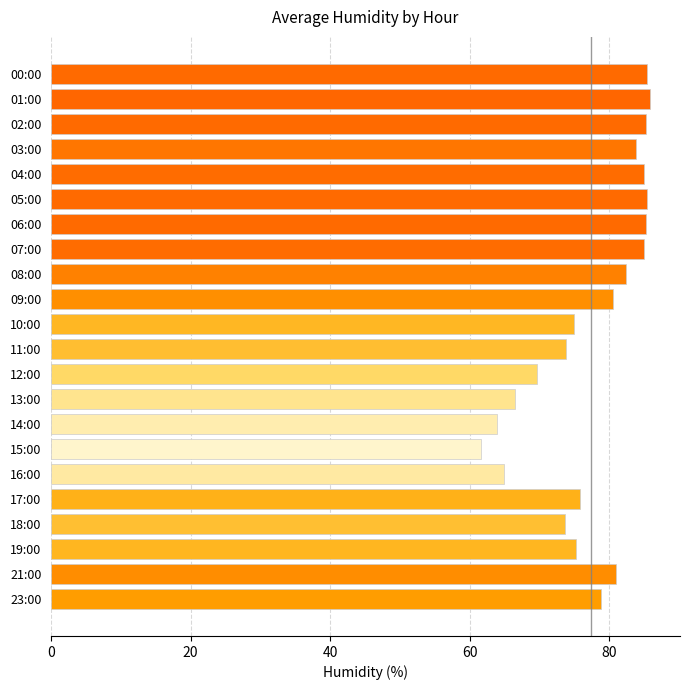

How many distinct data groups are displayed?

1